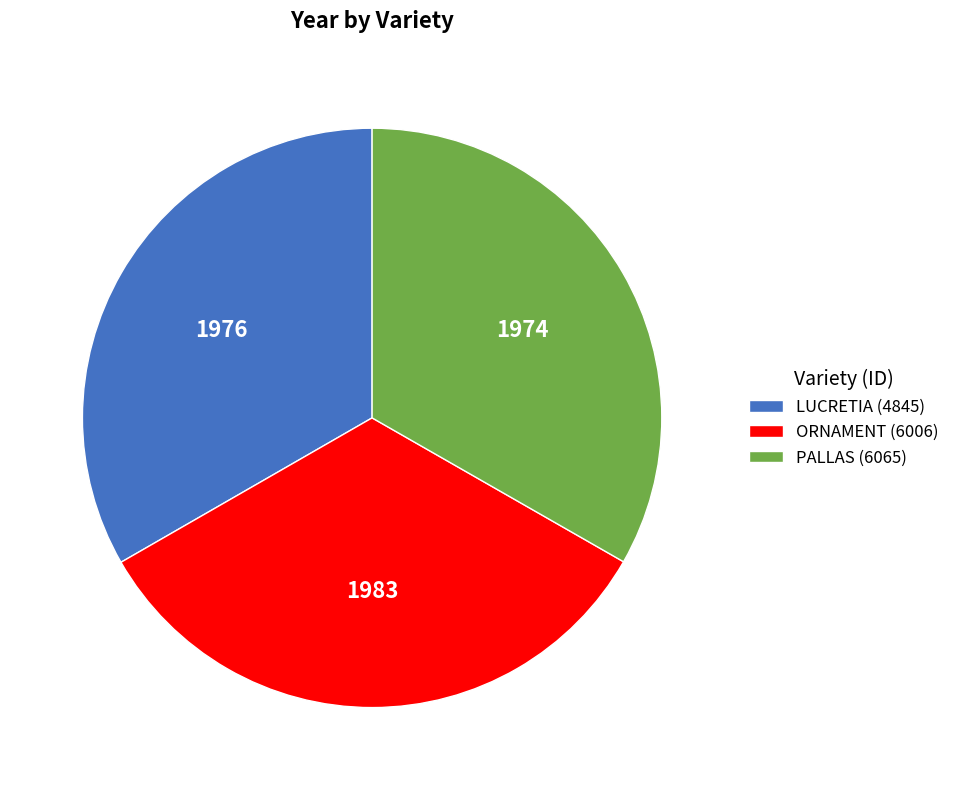

What is the ratio of the value at PALLAS (6065) to the value at ORNAMENT (6006)?

1.0